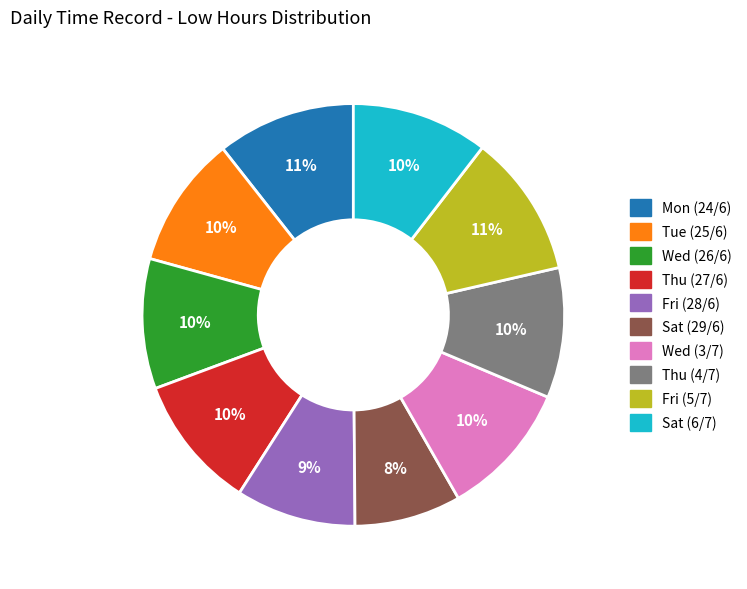

The Mon (24/6) slice represents 21% of the pie. True or false?

False